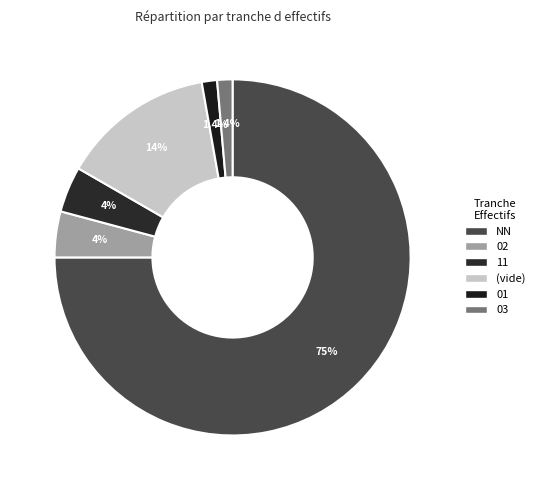

The NN slice represents 75% of the pie. True or false?

True